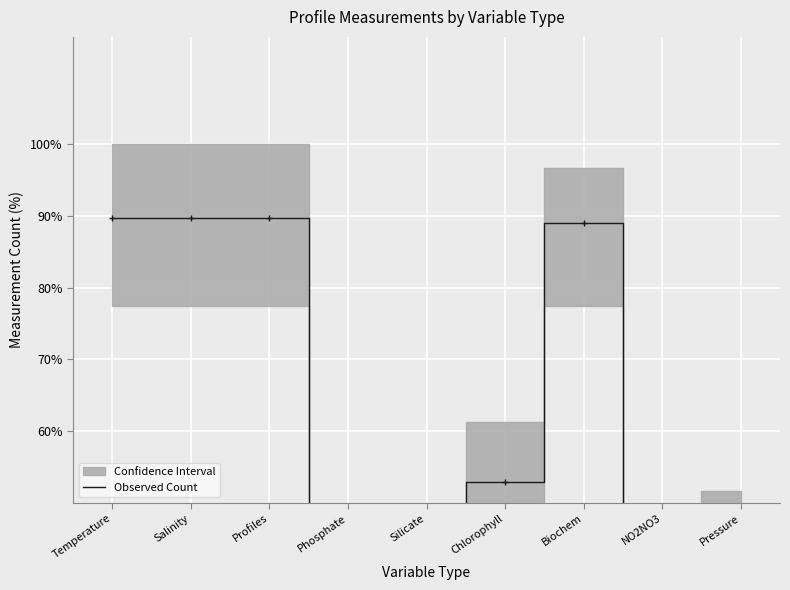

What is the smallest value displayed?

8.4